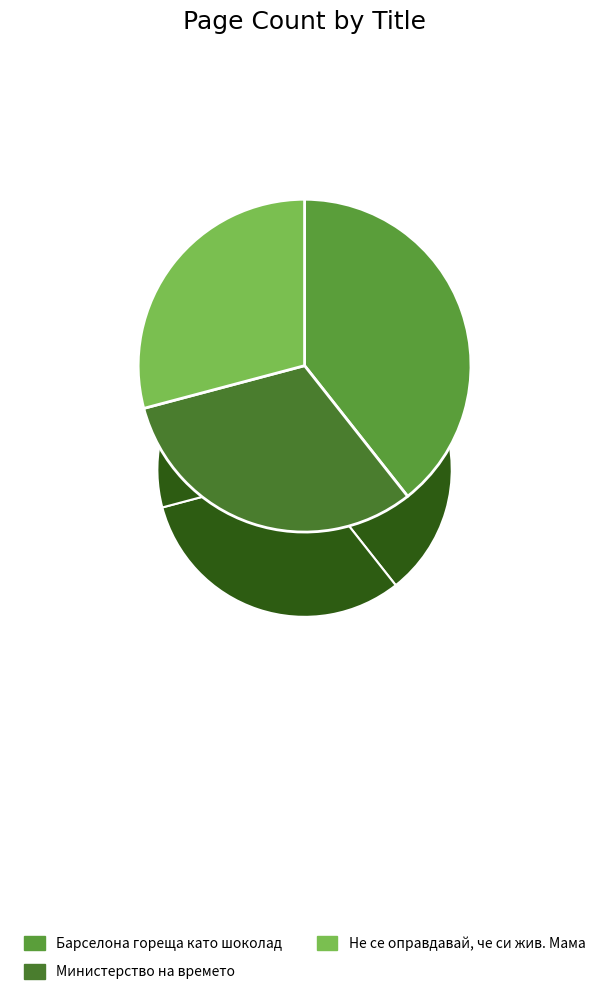

What is the change in value from Барселона гореща като шоколад to Министерство на времето?

-80